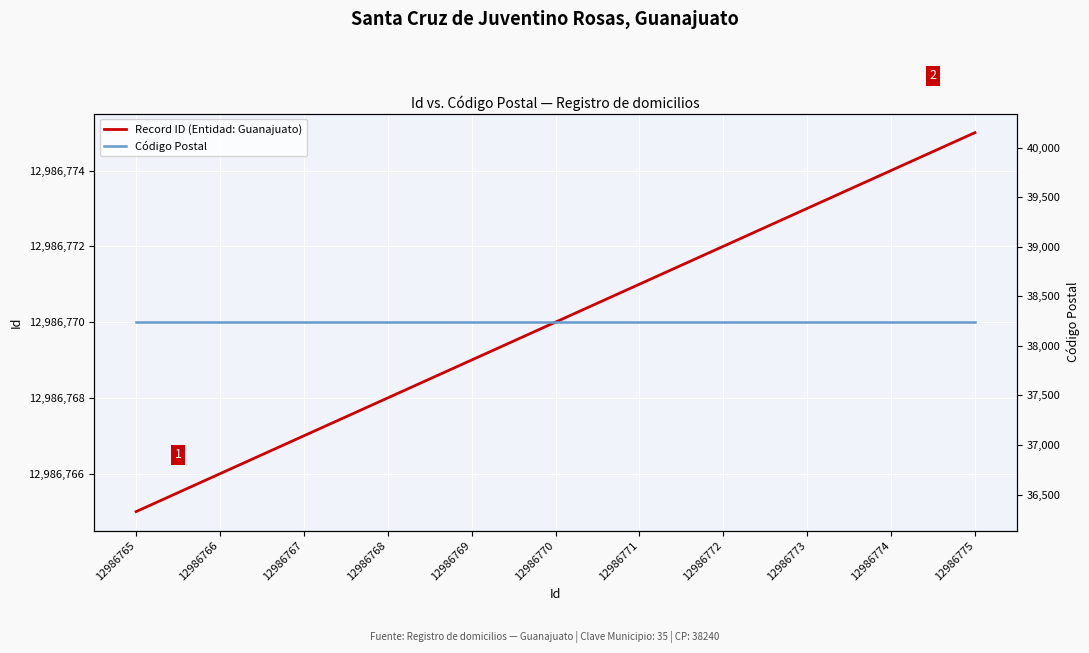

What is the spread (max minus min) of values at 12986765?

12948525